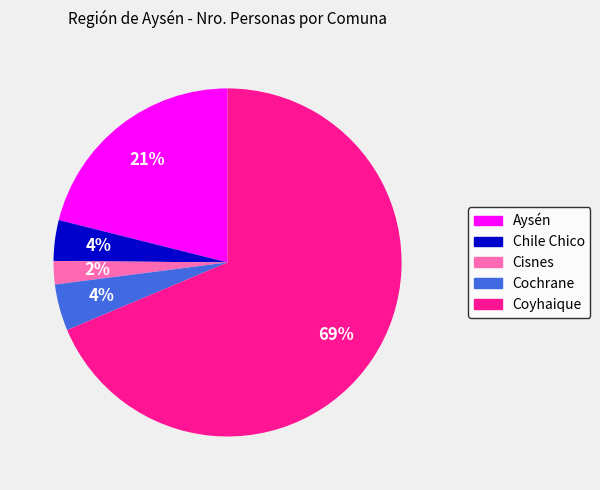

What percentage is the Cisnes slice, to the nearest percent?

2%